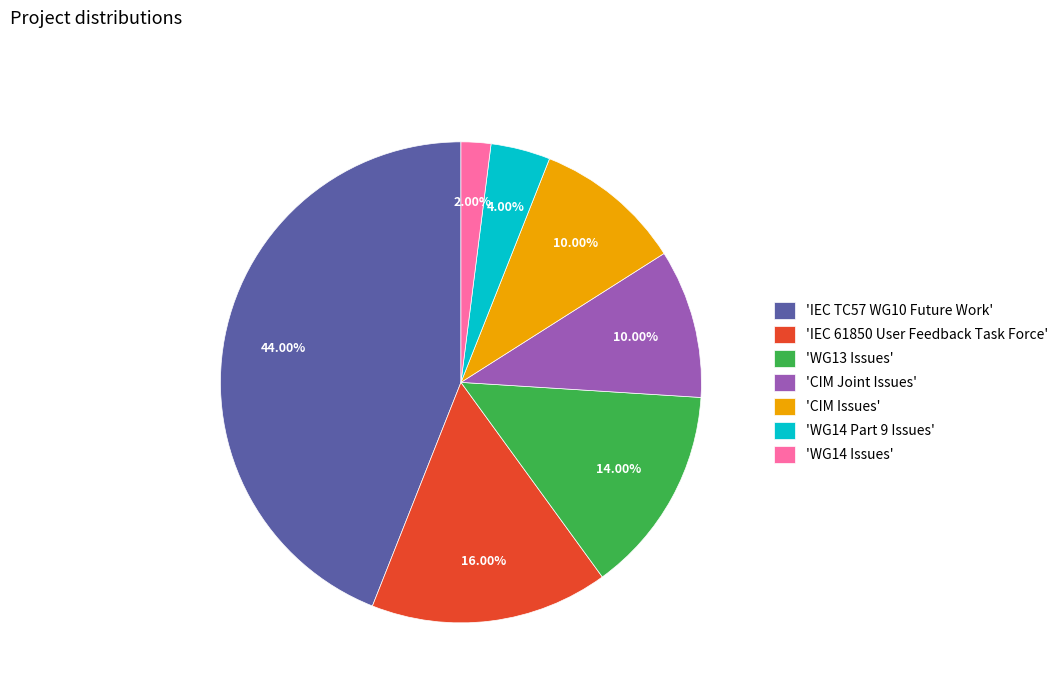

Does 'CIM Issues' represent more than half of the total?

No